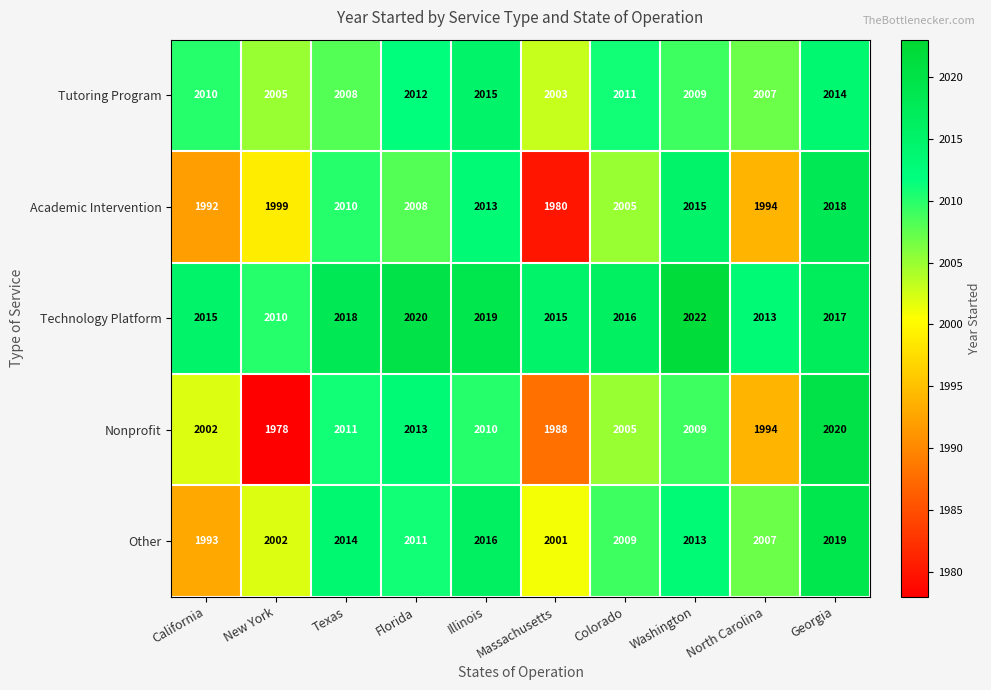

What is the average value of the Tutoring Program series?

2009